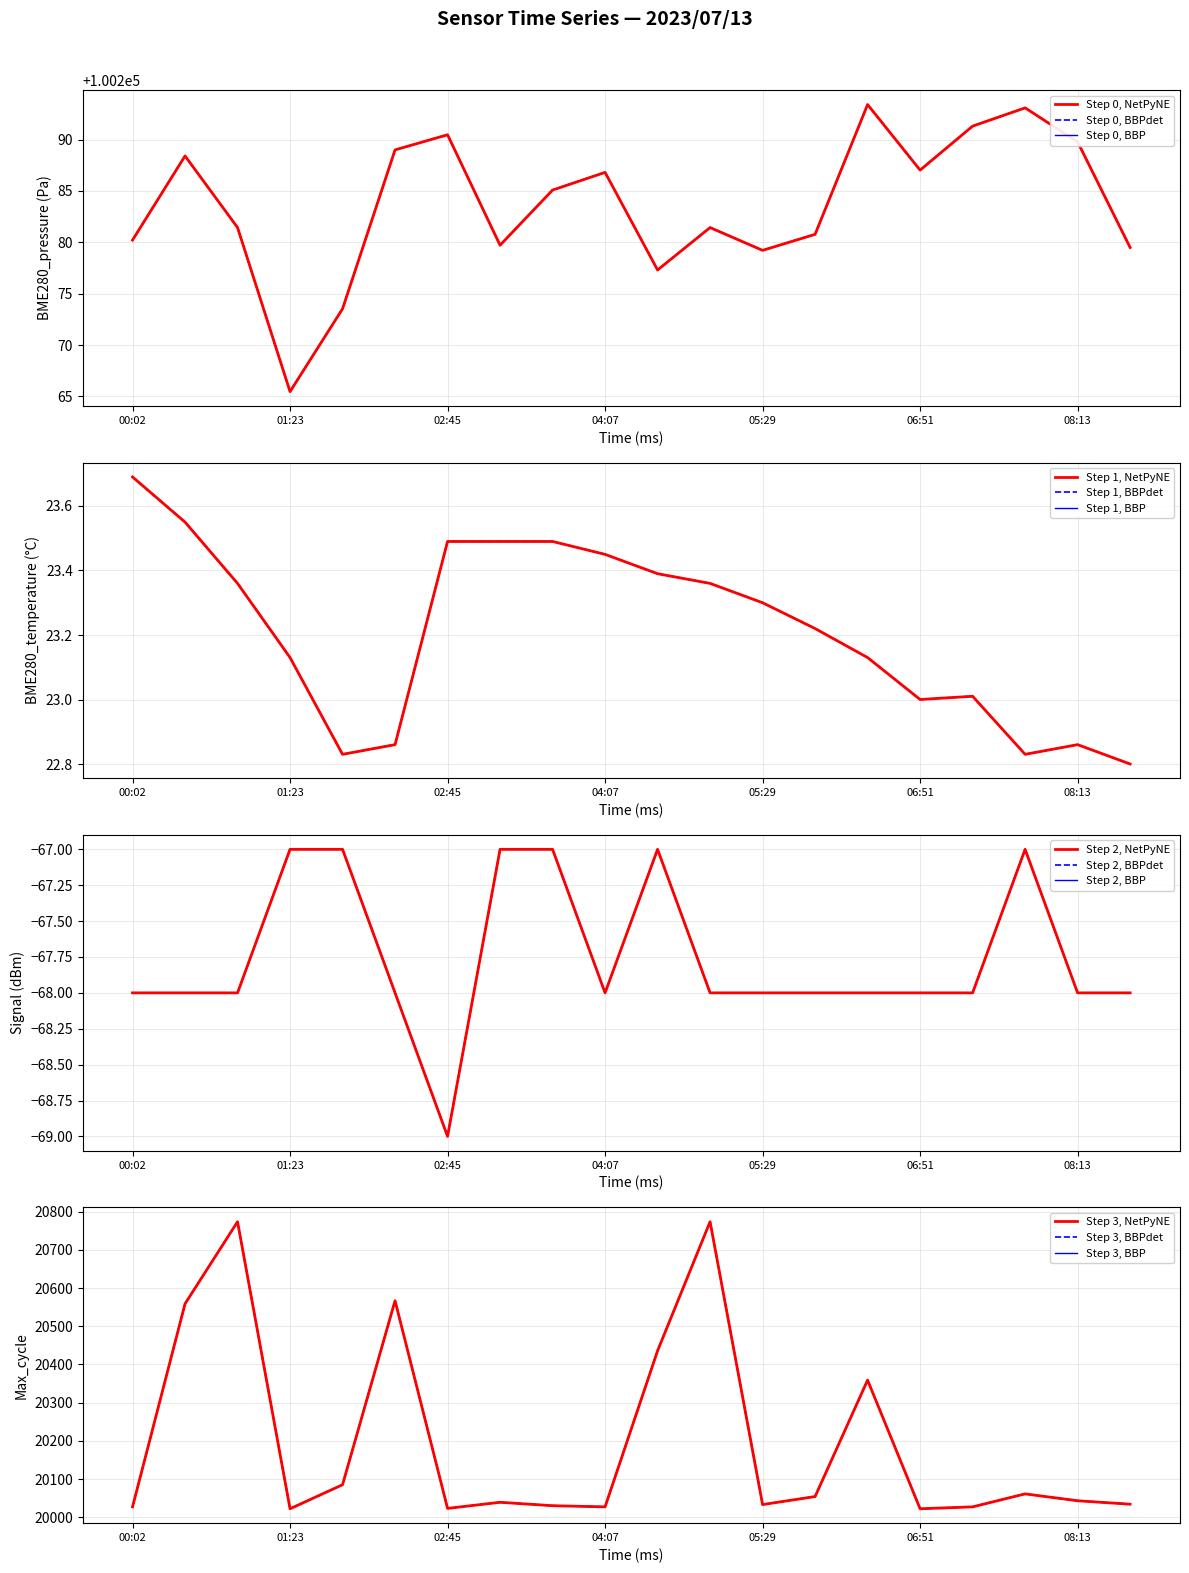

Is it true that Step 0, BBP equals 27822.9 at 05:29?

False